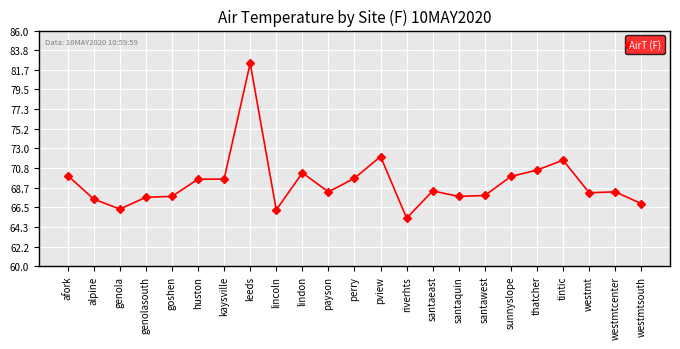

Where is the first local minimum?

genola